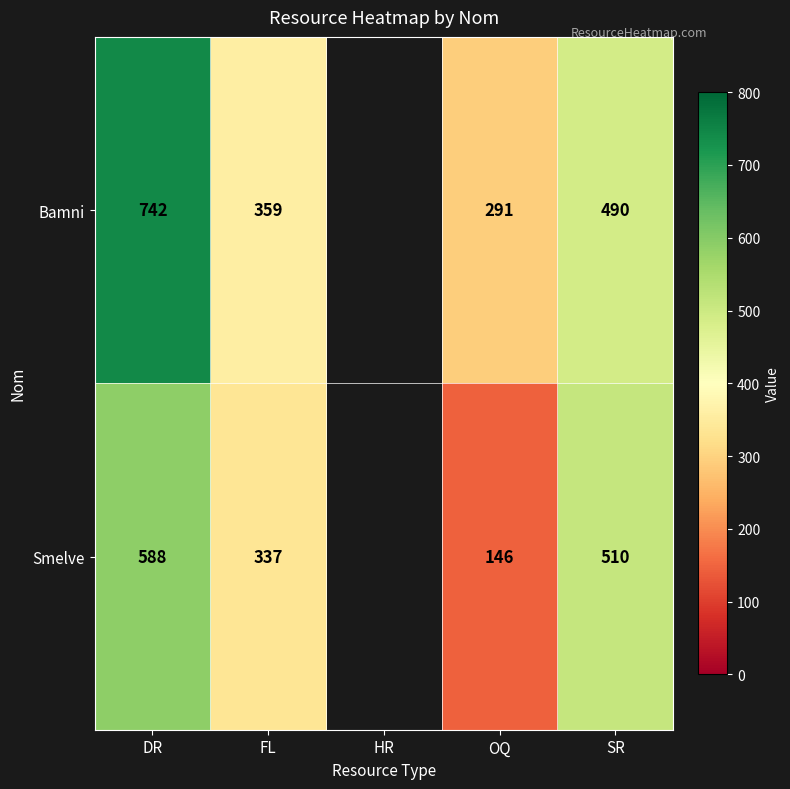

Between FL and SR, which series saw the biggest shift?

Smelve